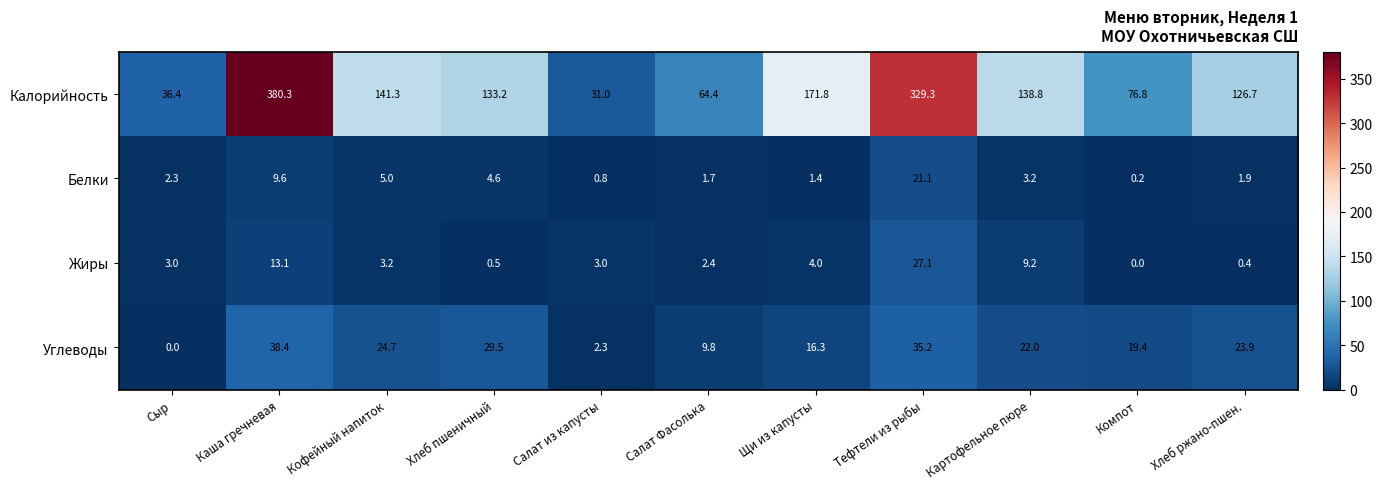

Between Сыр and Щи из капусты, which series saw the biggest shift?

Калорийность